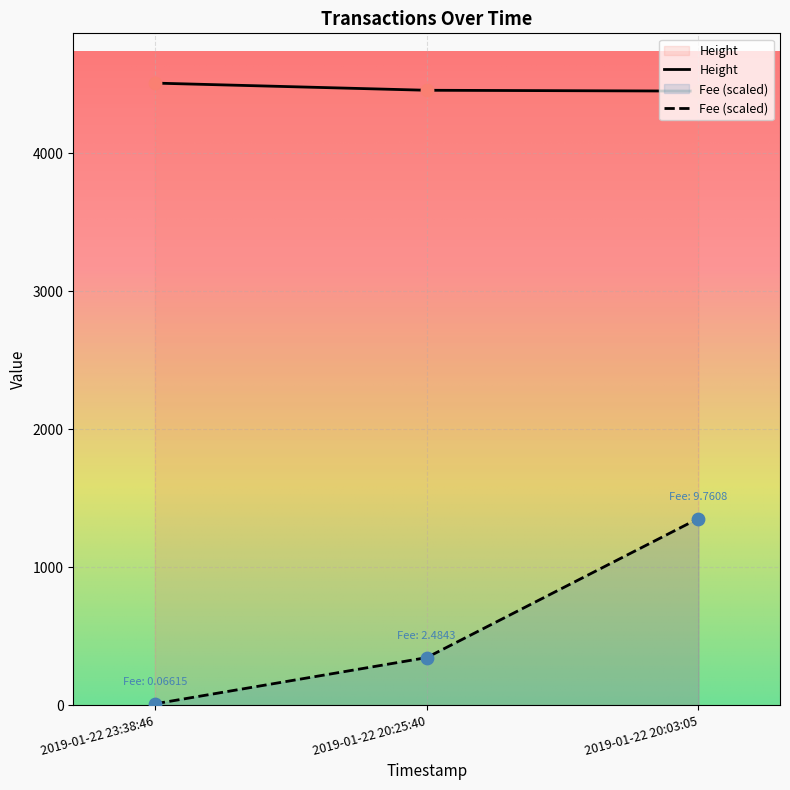

Which series contains the lowest Y value?

Fee